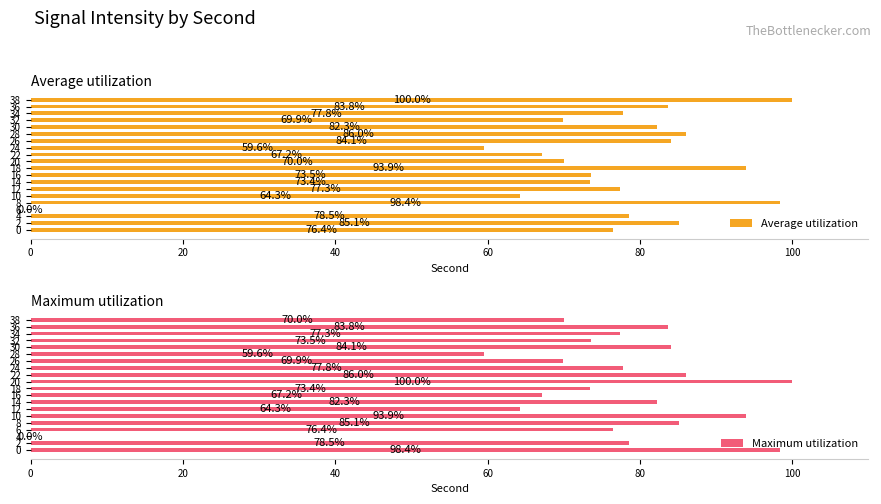

What are all the series names shown in the legend?

Average utilization, Maximum utilization